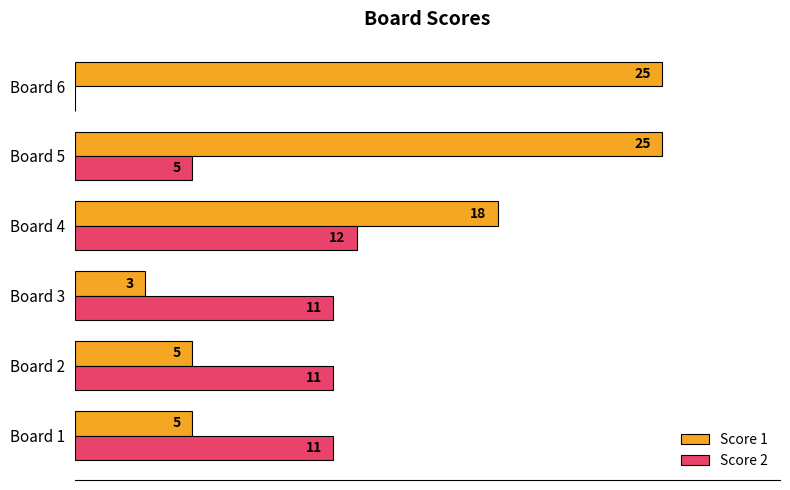

At which label is Score 1 closest to 14?

Board 4